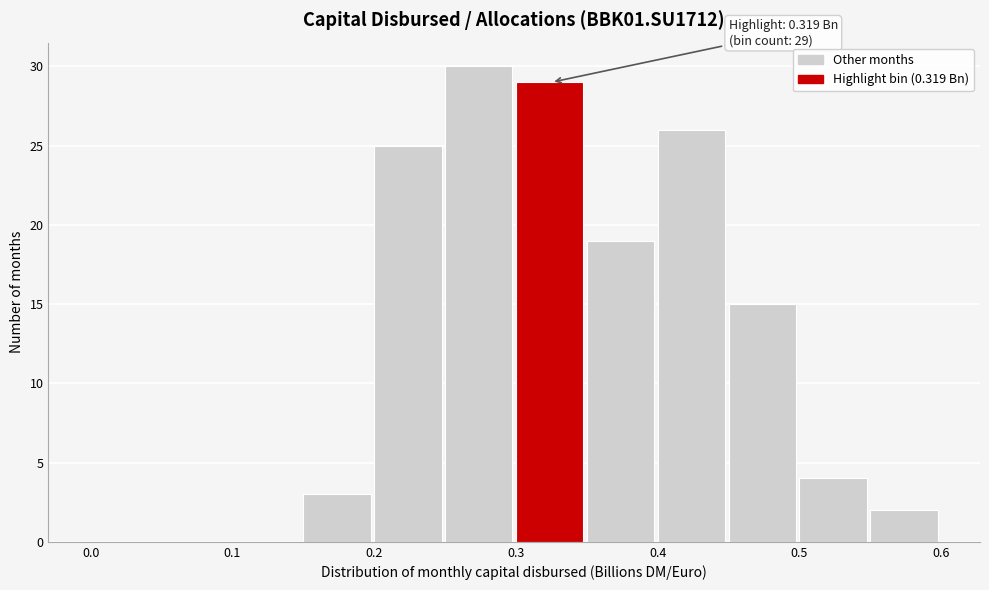

Over which range of the x-axis is the bar tallest?

0.25 to 0.30